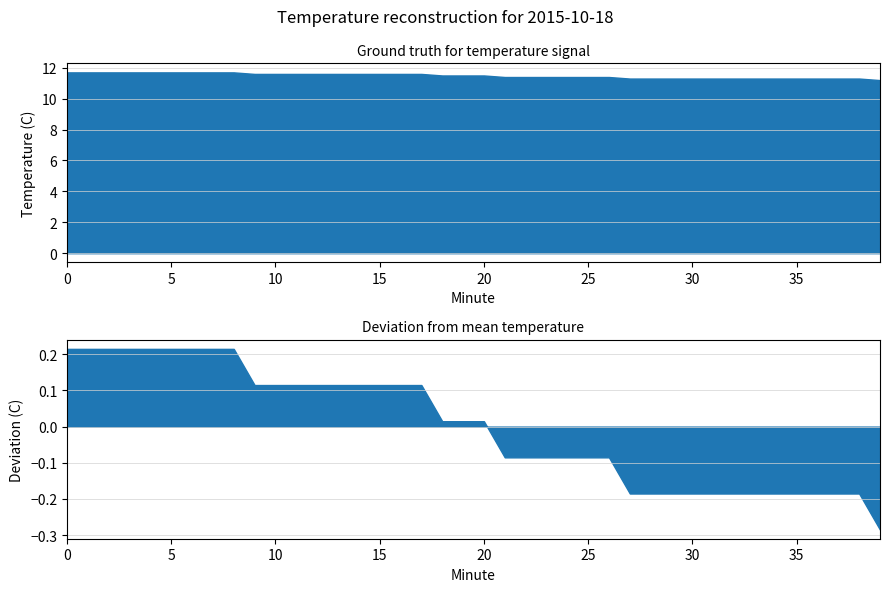

What is the value of the 33rd point from the left?

11.3